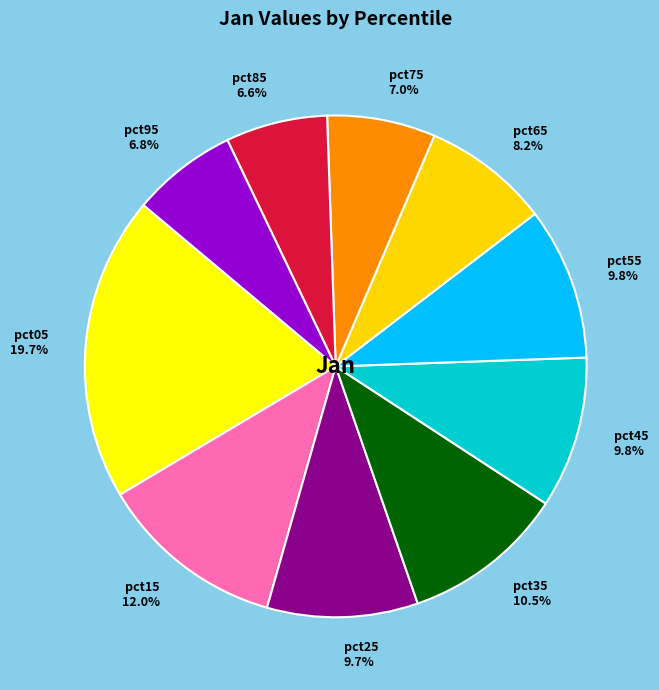

Which slice is the largest?

pct05